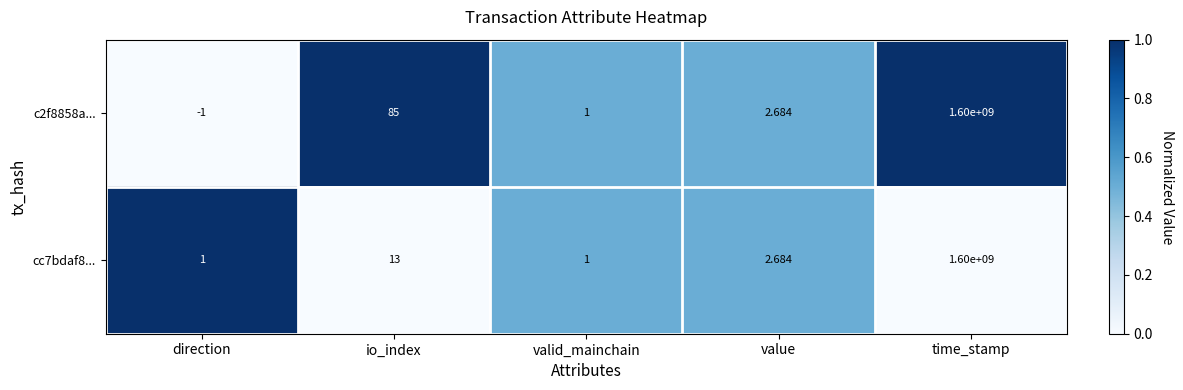

Which series has the widest spread of values?

c2f8858a...